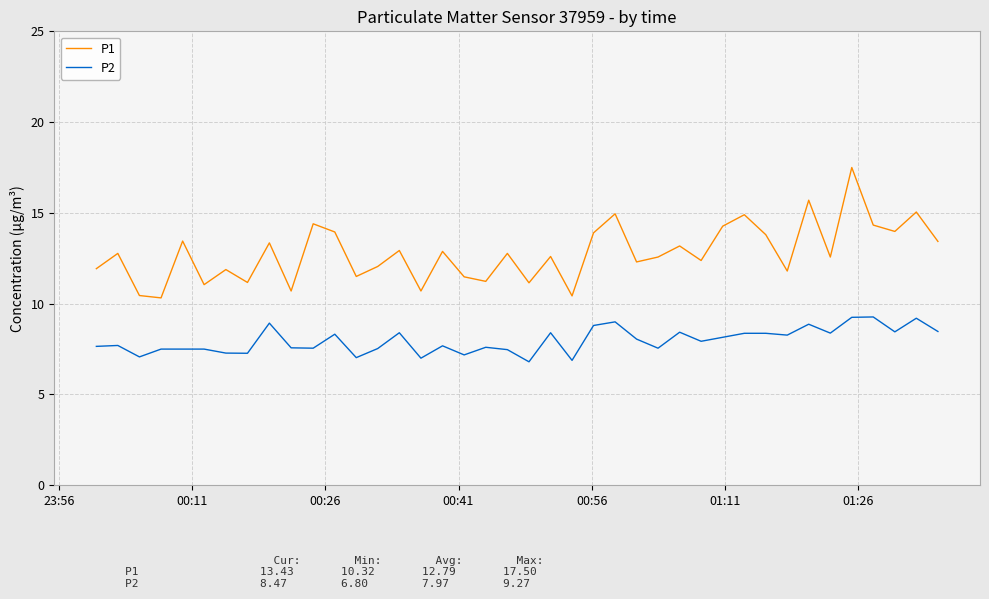

True or false: P1 and P2 cross at least once.

False